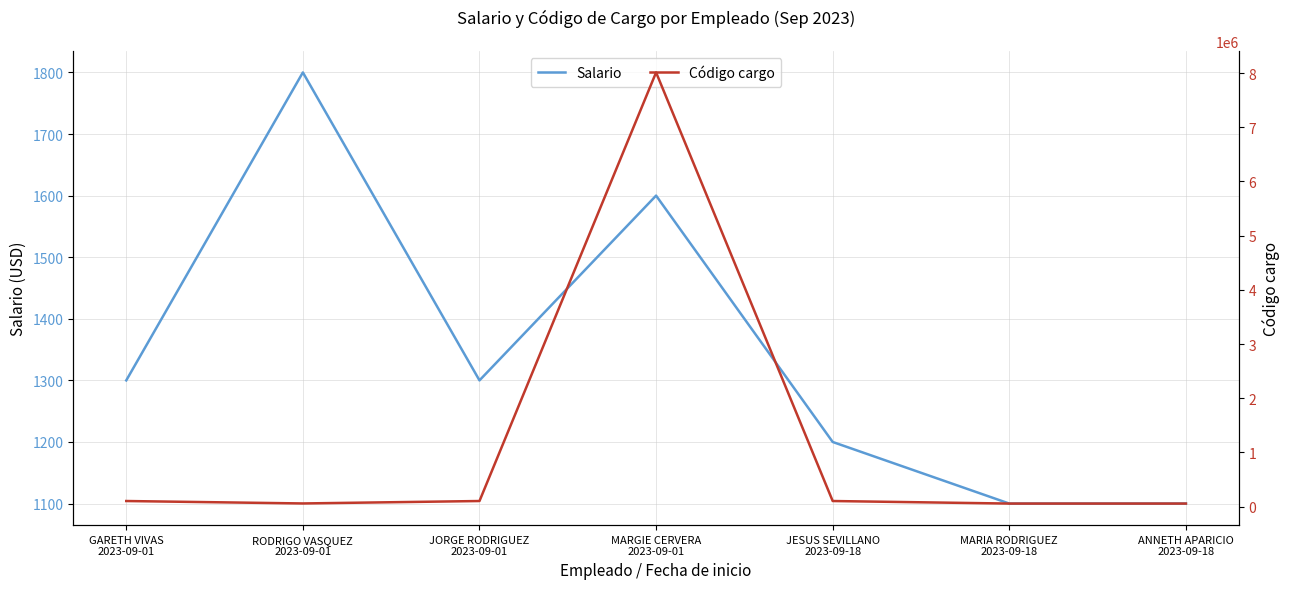

What is the value of the Salario point at the 1st from the left?

1300